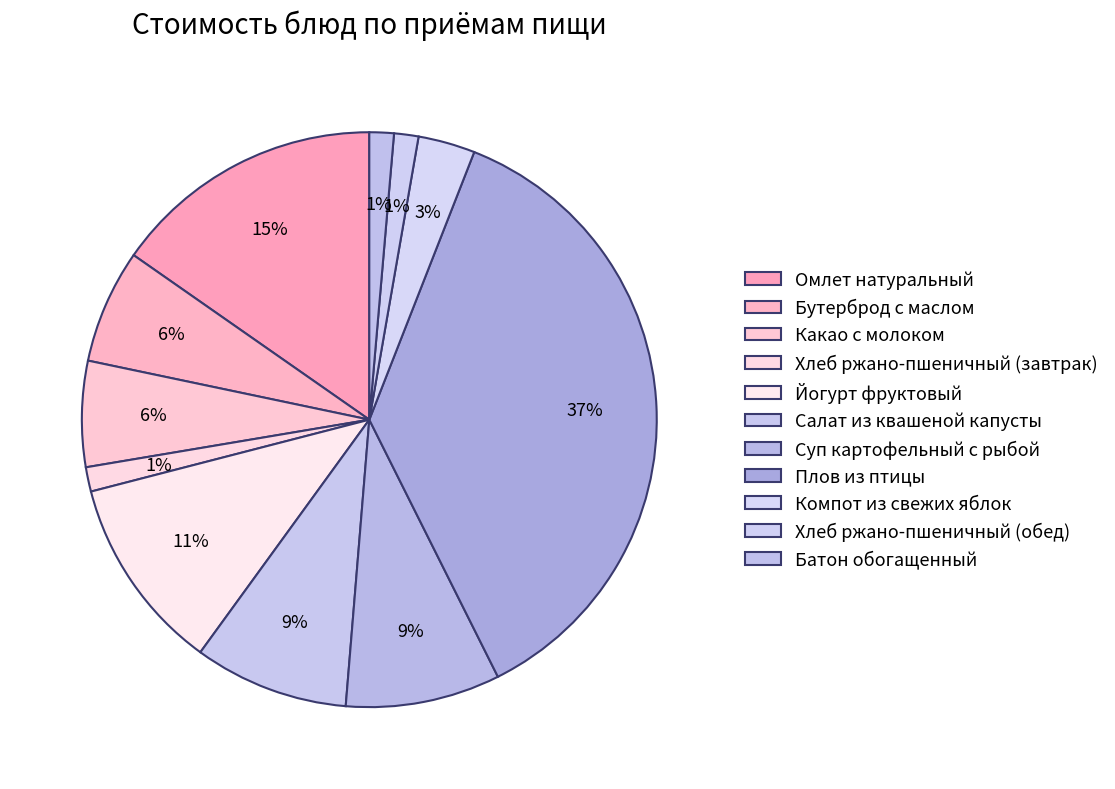

To the nearest percent, what is the average slice percentage?

9%